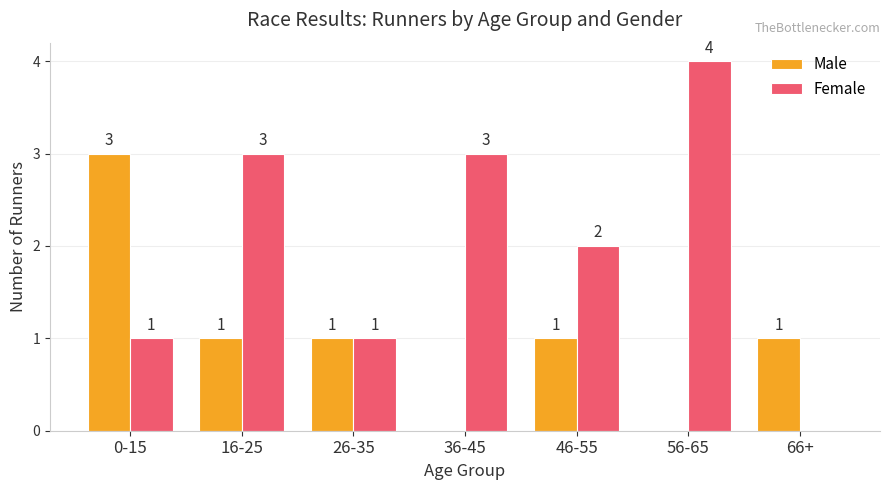

The Male series shows 1 at 26-35. True or false?

True